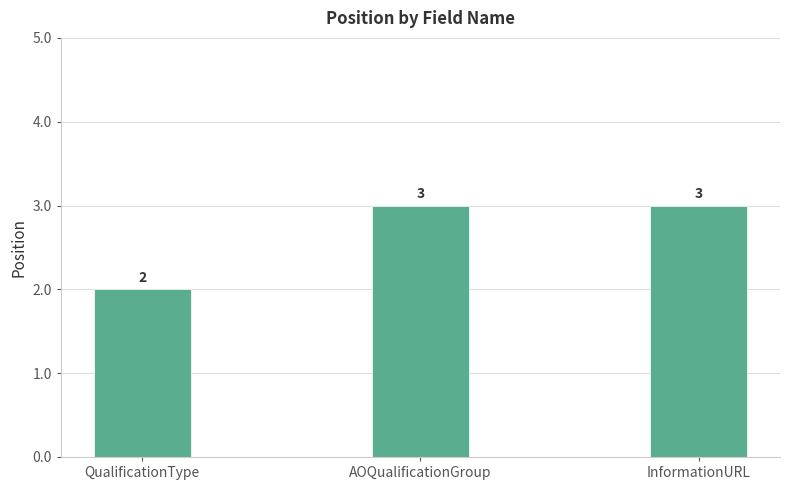

What is the difference between the values at QualificationType and AOQualificationGroup?

1